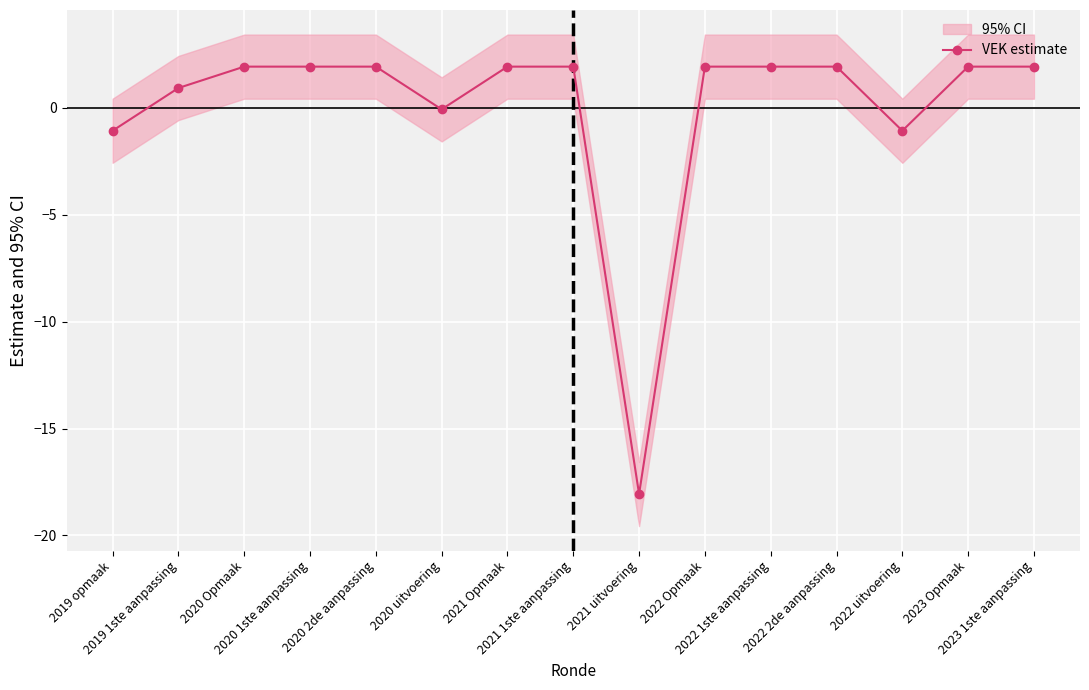

True or false: there are more than 1 points higher than both neighbors.

False